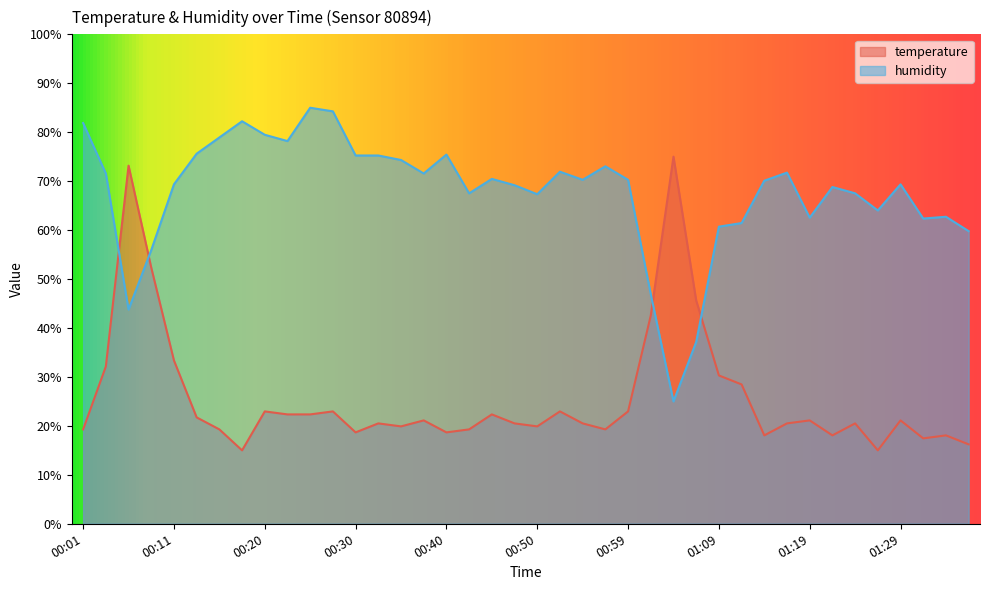

At which category does the chart reach its peak across all series?

00:25